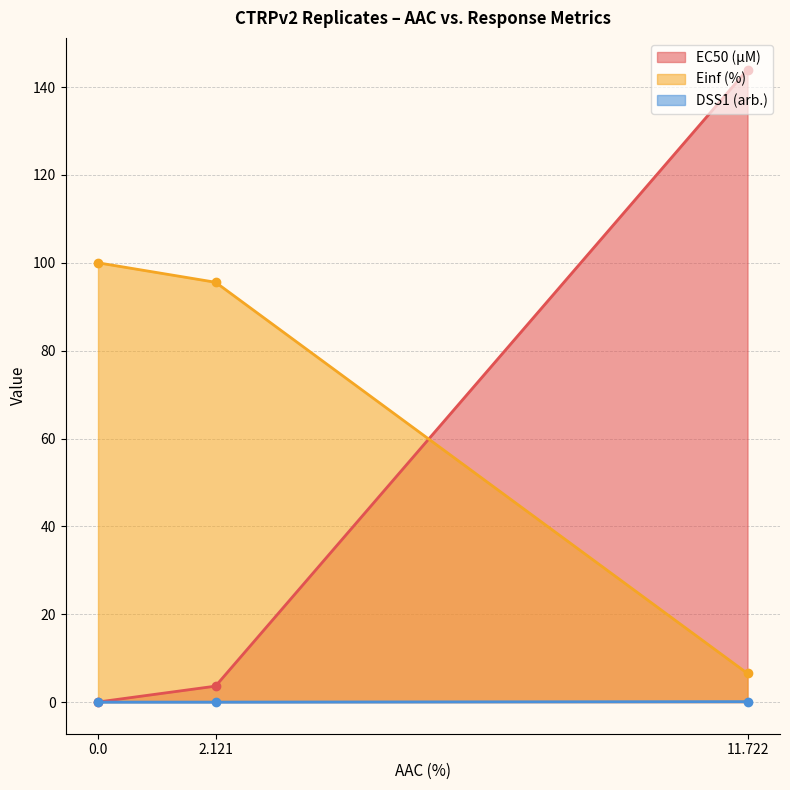

Rank the categories by Einf (%) value from highest to lowest.

0.0, 2.121, 11.722